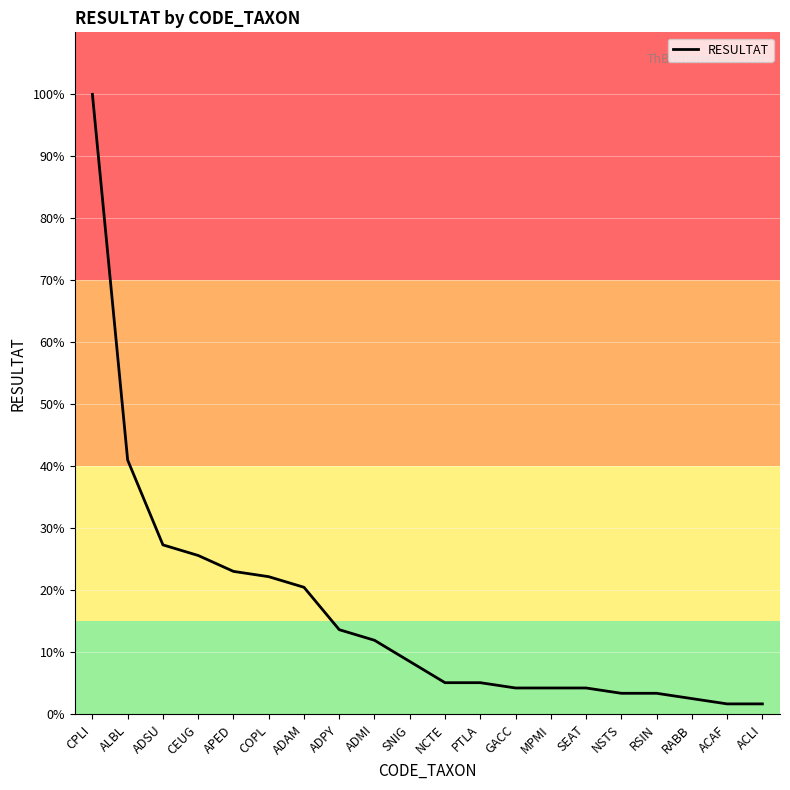

Is this an area chart (filled region under the line)?

No